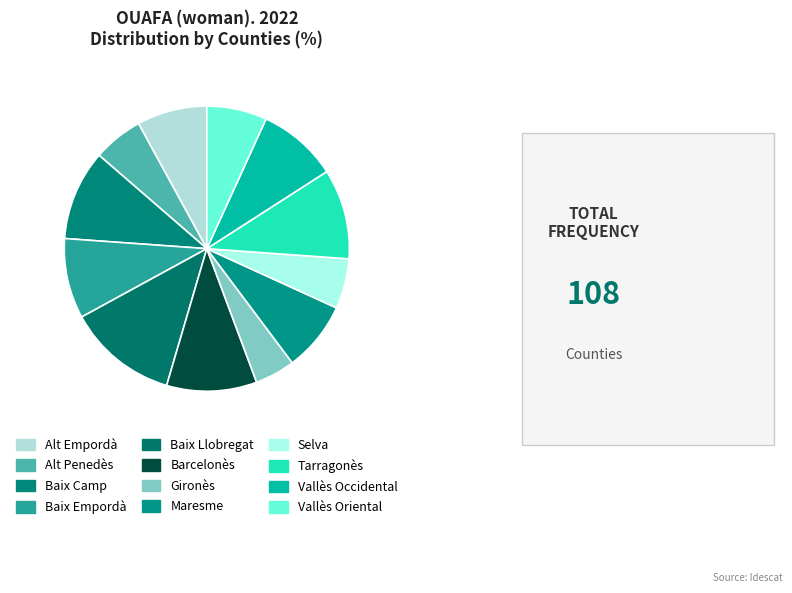

Does any single category account for the majority?

No